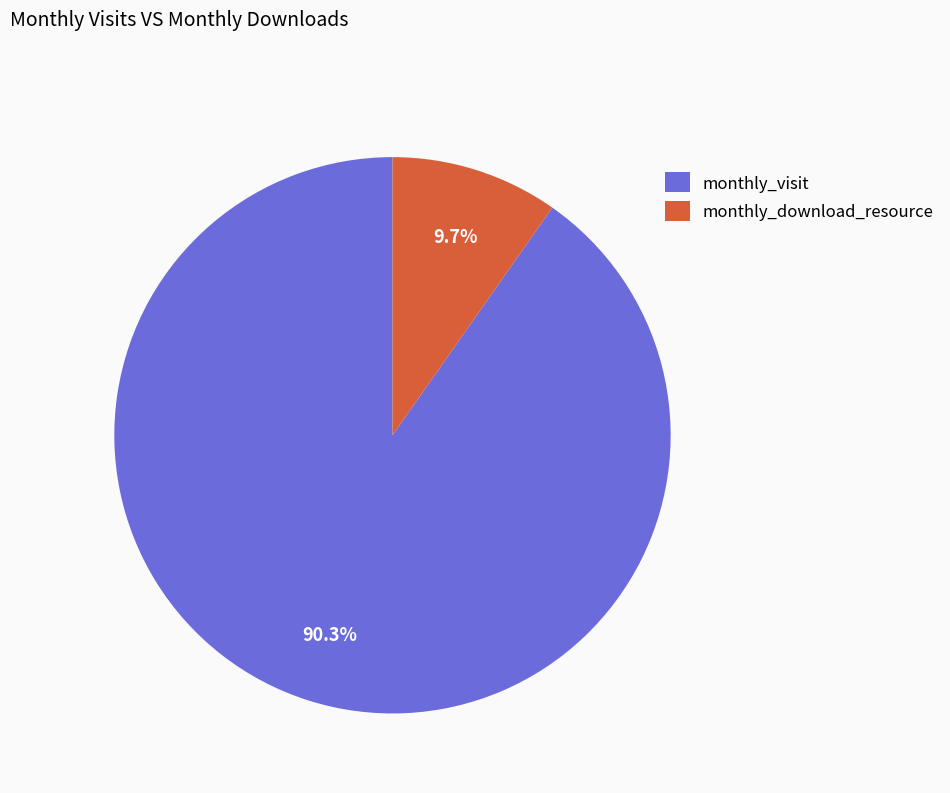

Is there a majority slice in this chart?

Yes